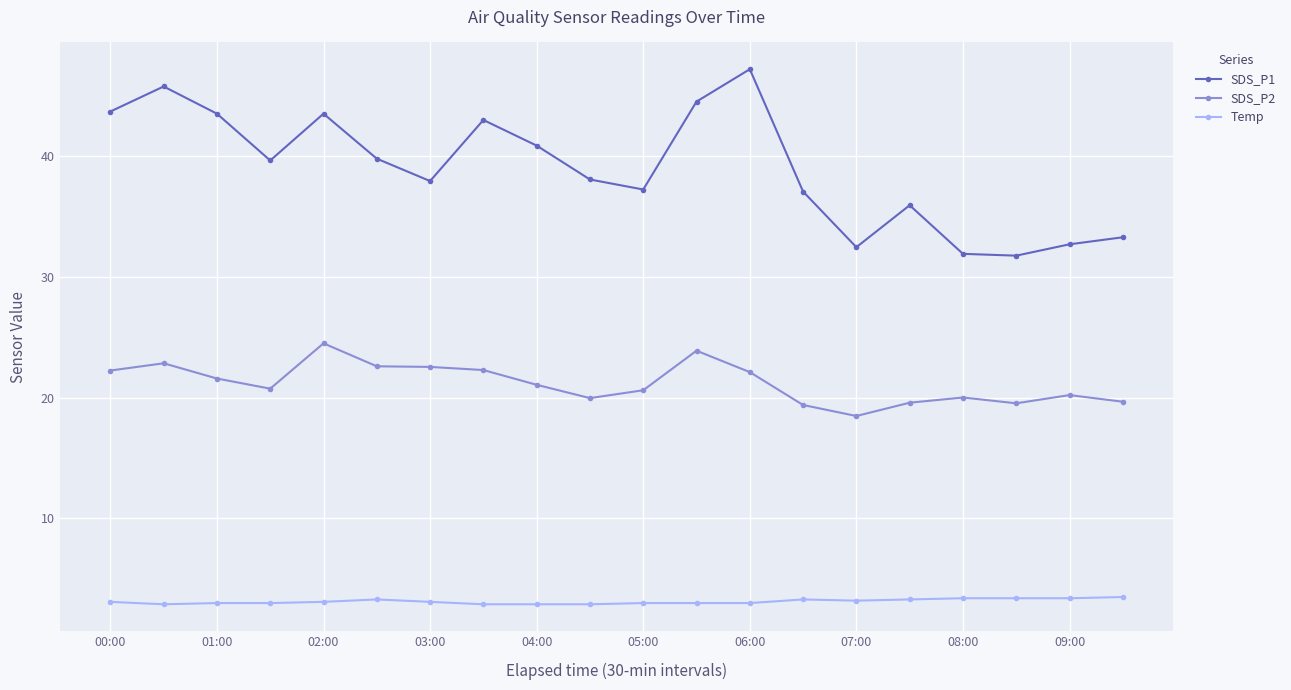

What is the lowest value of the SDS_P2 series?

18.5